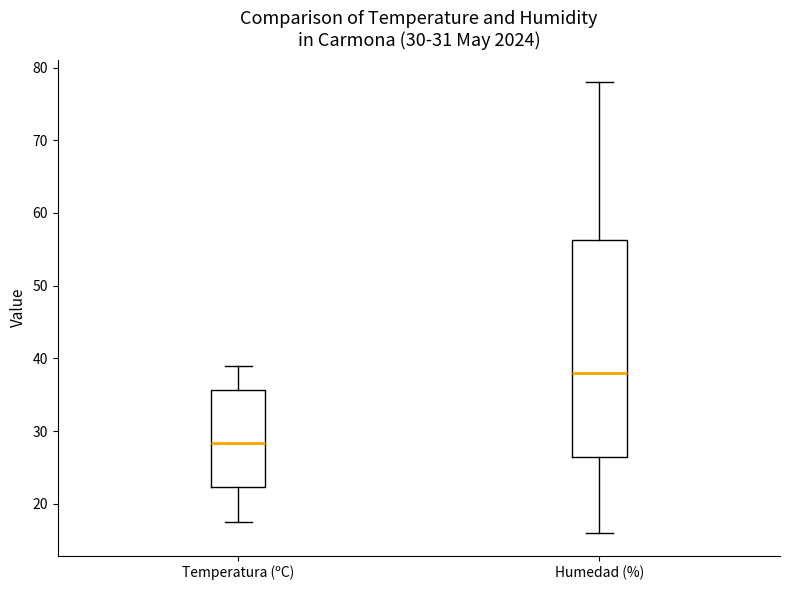

Which box has the highest median line?

Humedad (%)